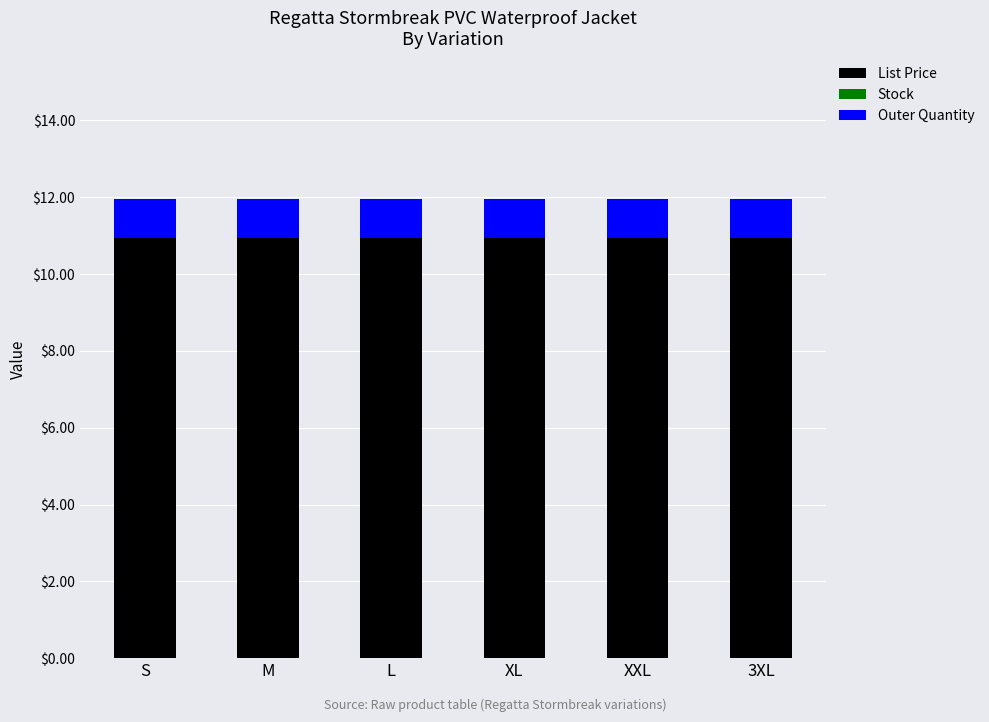

Are the bars grouped side by side (vs. stacked)?

No